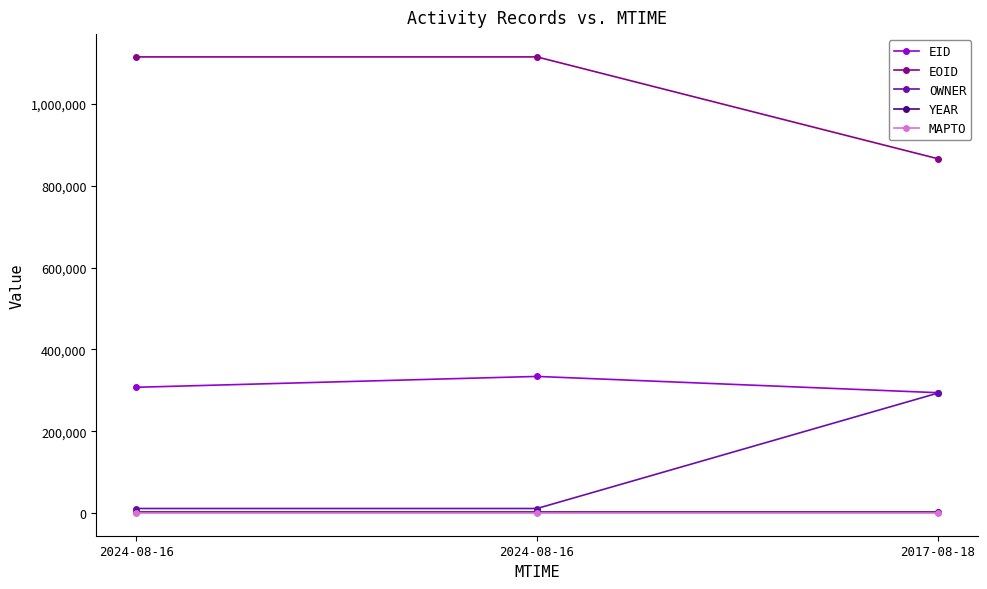

At 2017-08-18, list the series in order from smallest to largest.

MAPTO, YEAR, OWNER, EID, EOID